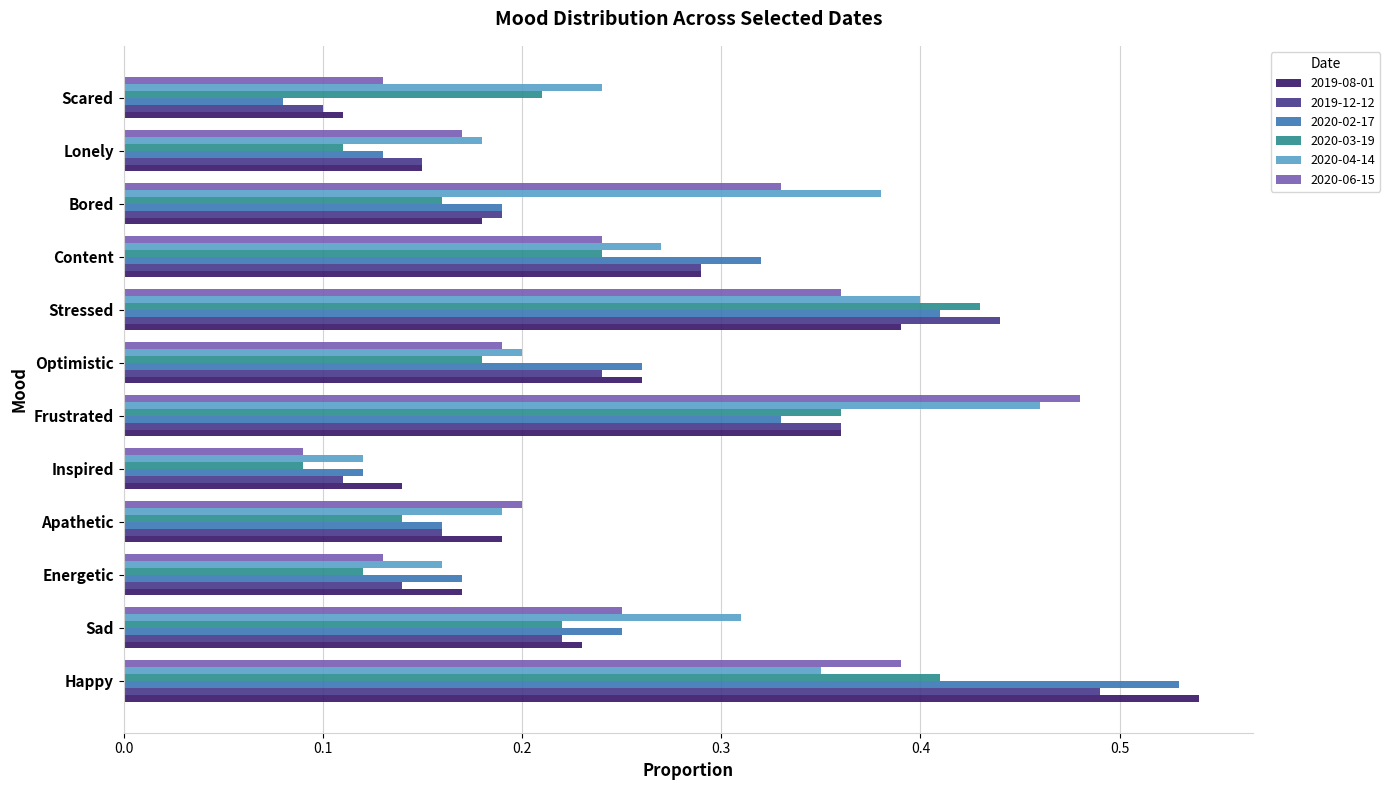

How many distinct data groups are displayed?

6